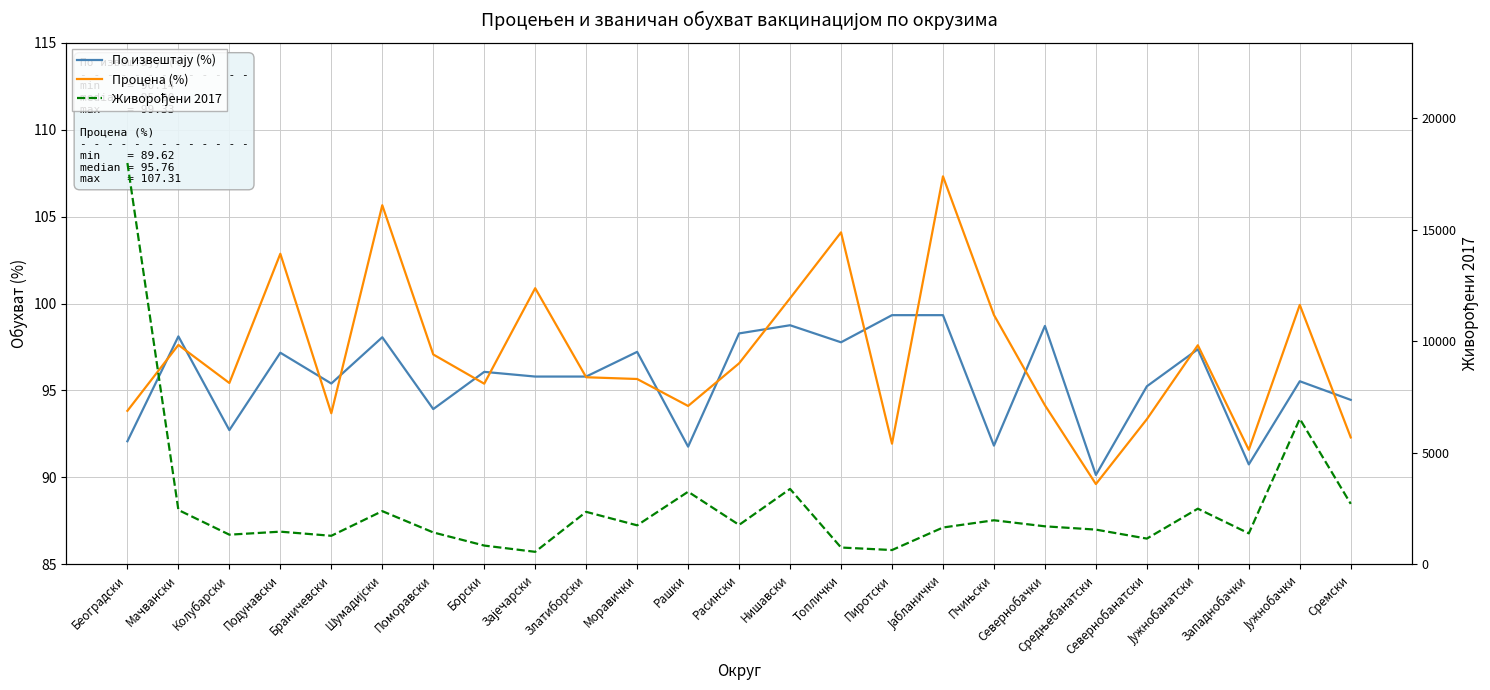

True or false: По извештају (%) and Живорођени 2017 intersect in this chart.

False